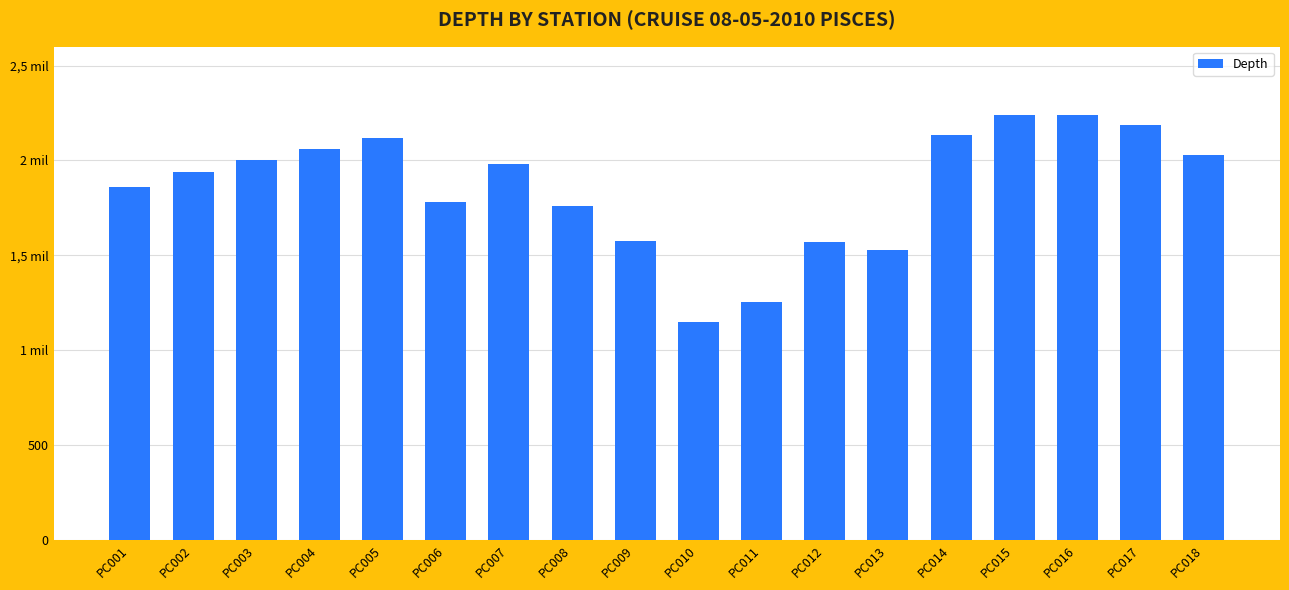

Are the bars horizontal?

No